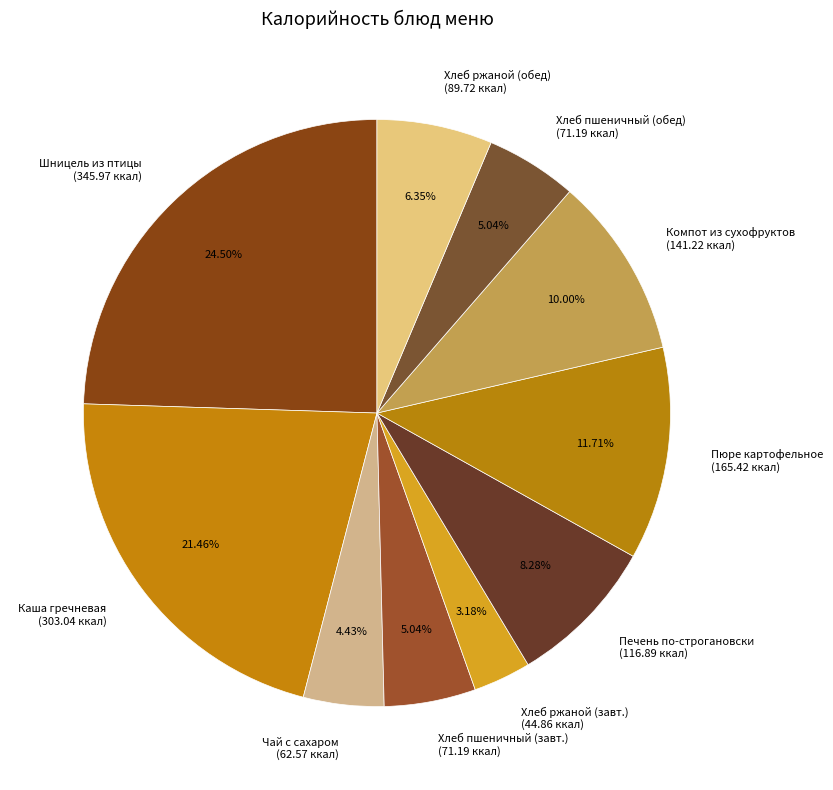

Which has a higher value, Пюре картофельное (165.42 ккал) or Чай с сахаром (62.57 ккал)?

Пюре картофельное (165.42 ккал)